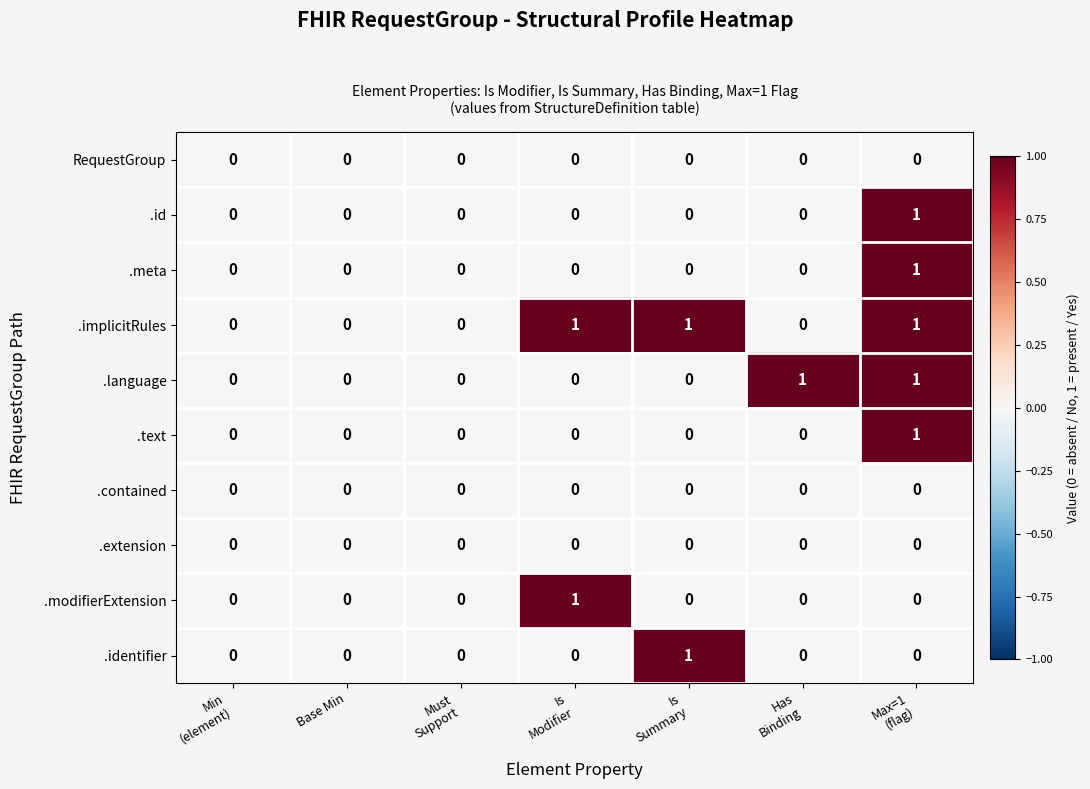

At which category is the sum across all series the highest?

Max=1
(flag)